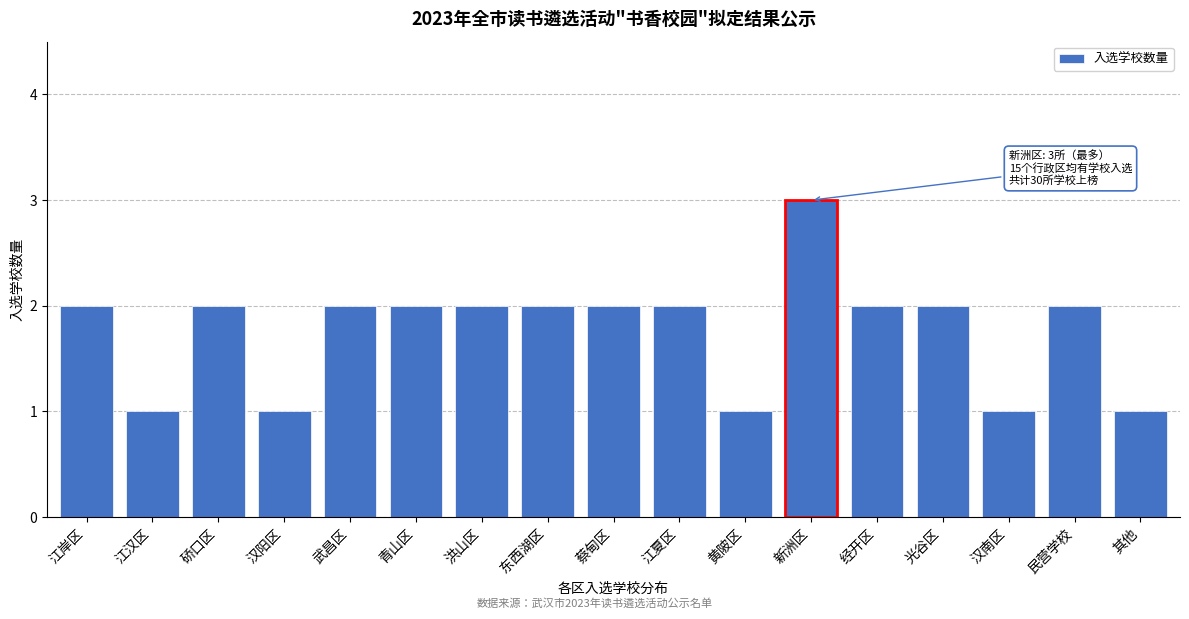

Reading left to right, extract all data points from this chart.

2	1	2	1	2	2	2	2	2	2	1	3	2	2	1	2	1